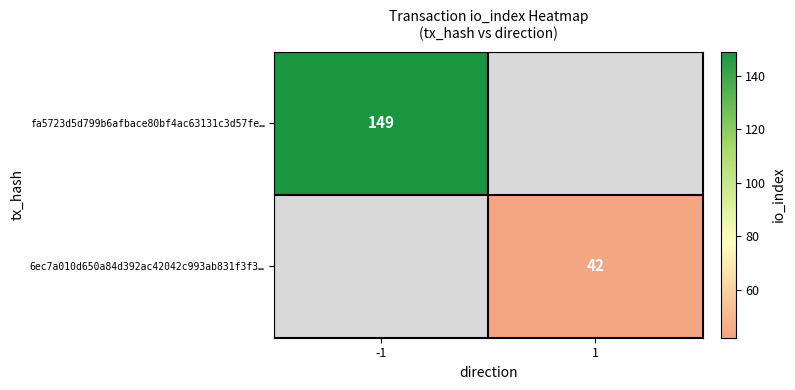

What is the maximum value shown in the chart?

149.0